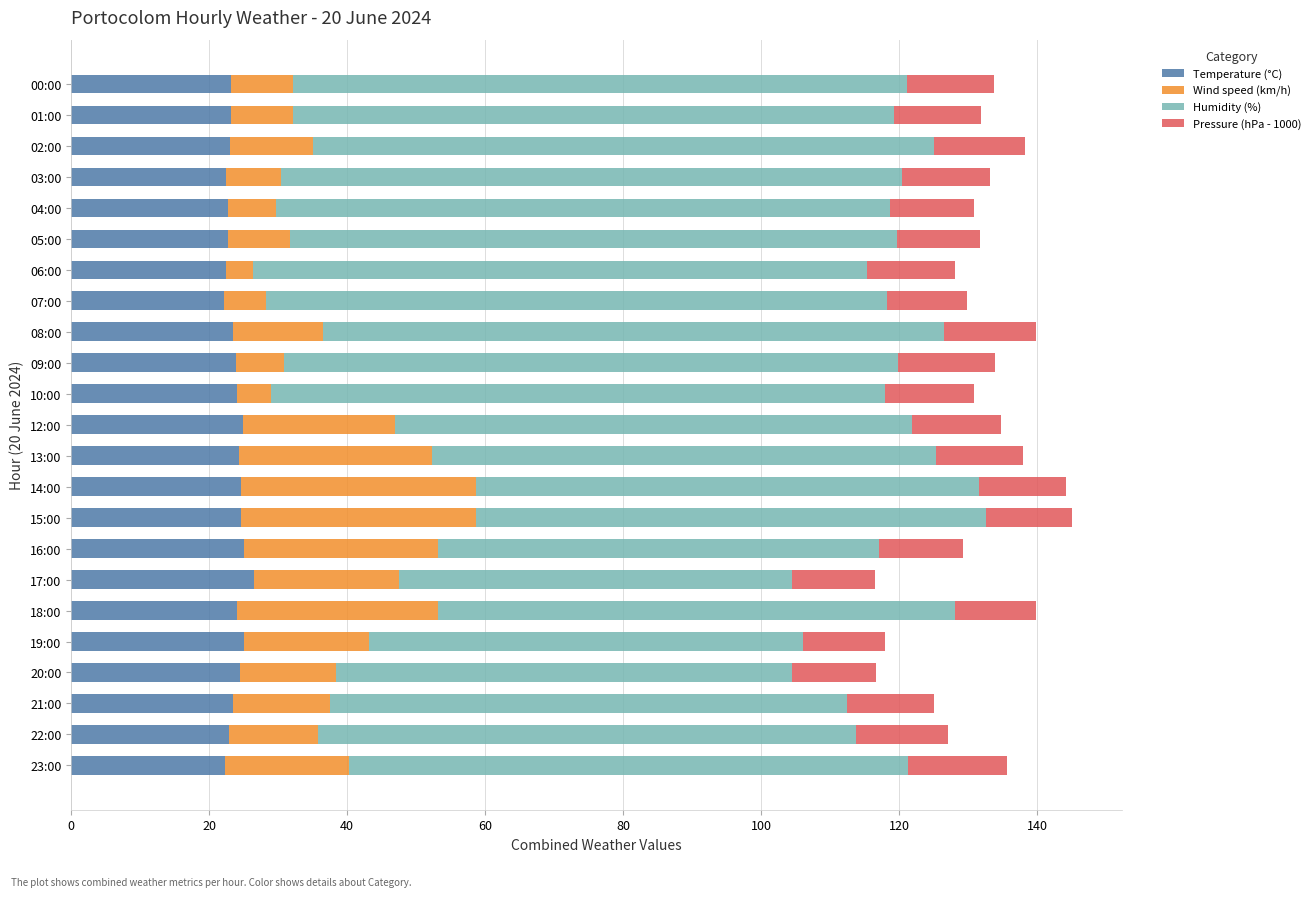

What is the highest value of the Temperature (°C) series?

26.5